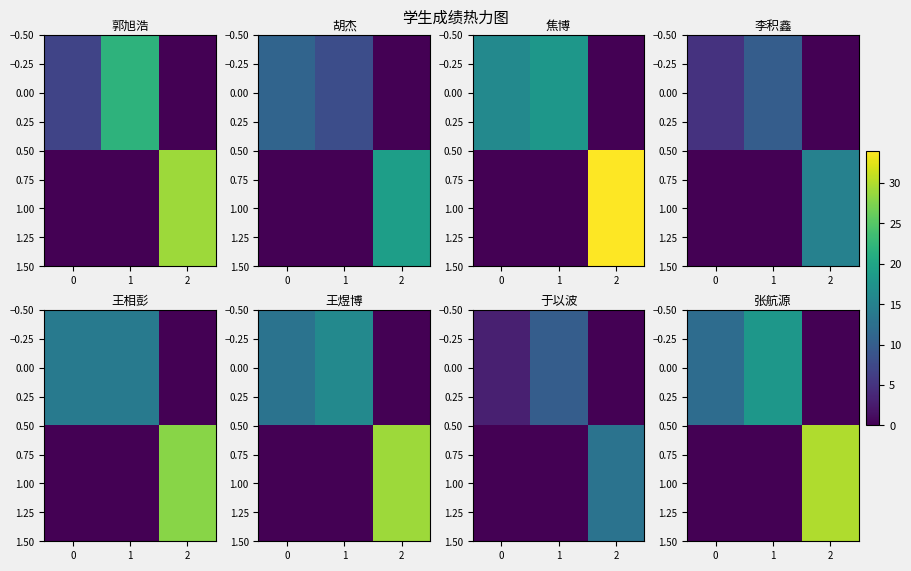

How many data points in 0.00 are above 12?

1